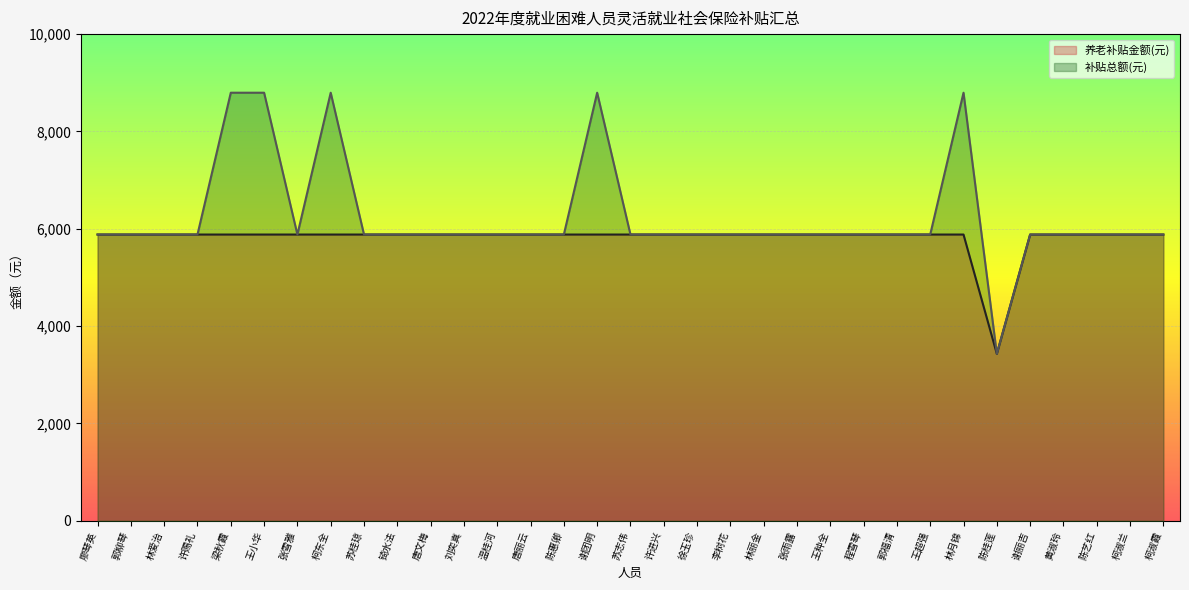

What is the difference between the second highest and second lowest values in the 补贴总额(元) series?

2914